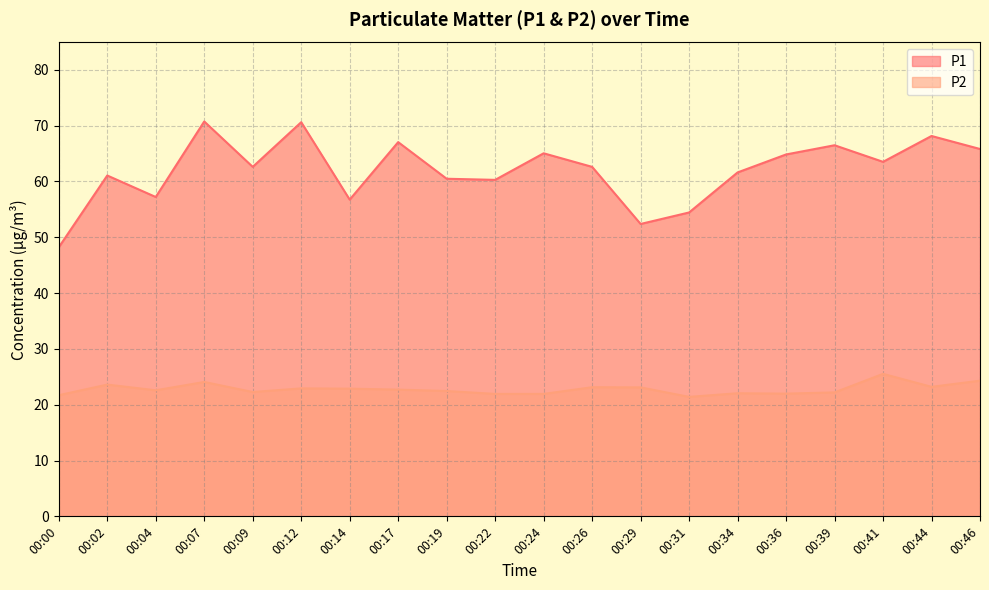

What is the sum of all P1 values?

1239.6